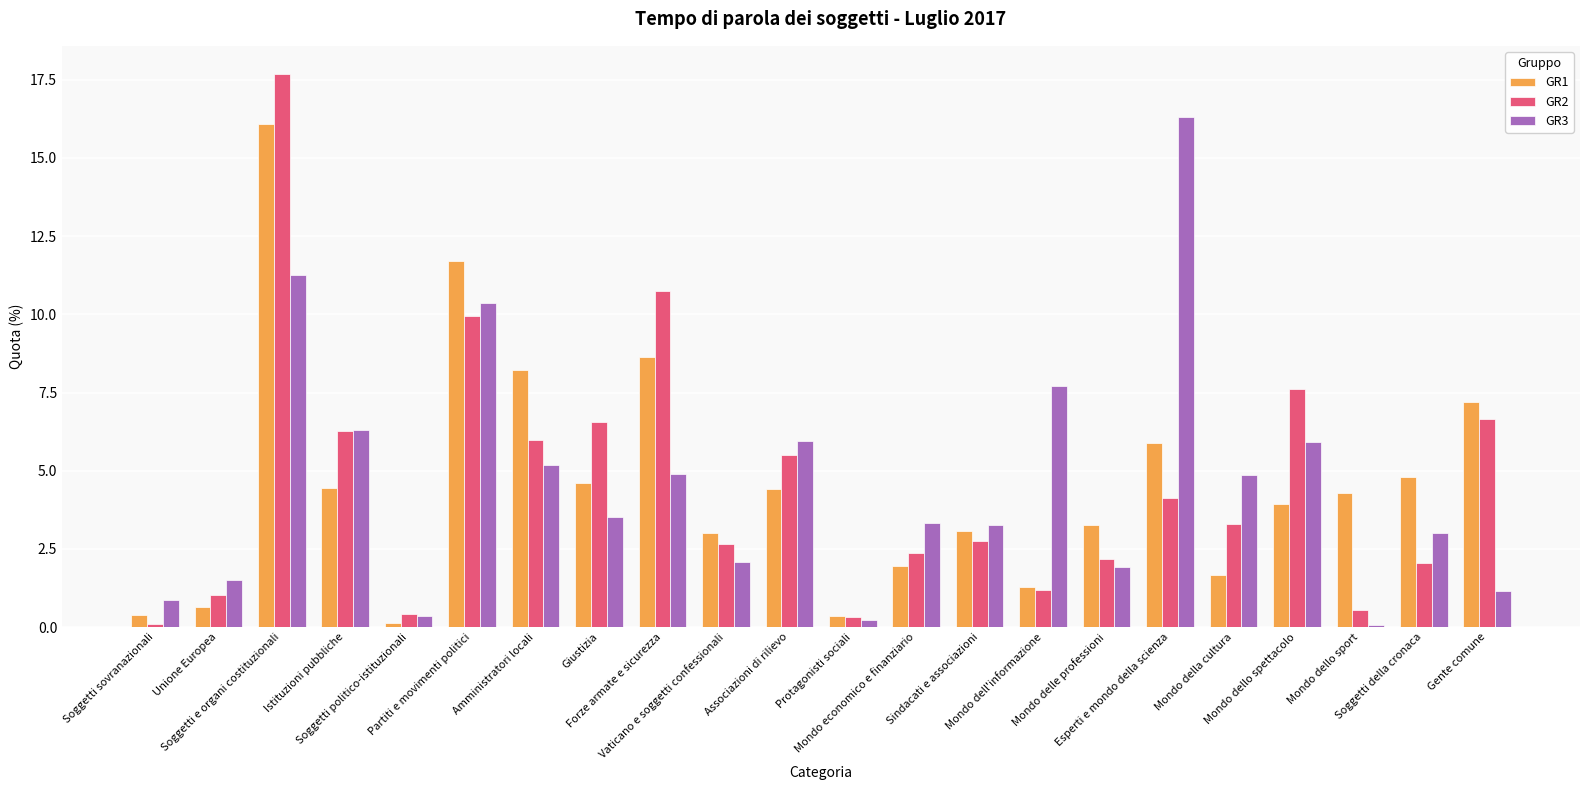

How many bars are there in each group?

3